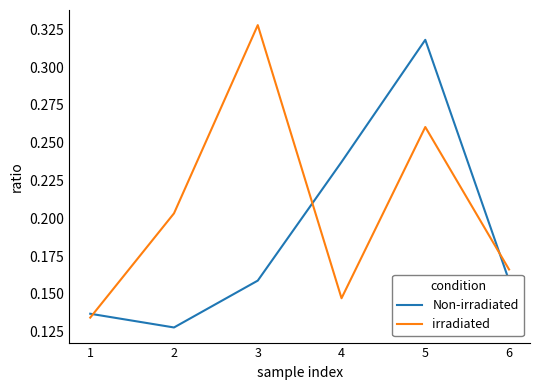

At how many categories does at least one series exceed 0?

6